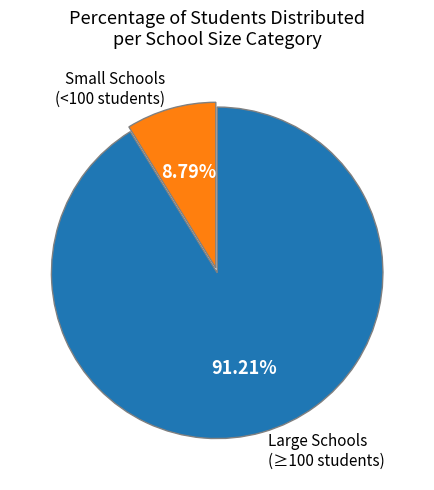

How many segments does this pie chart have?

2